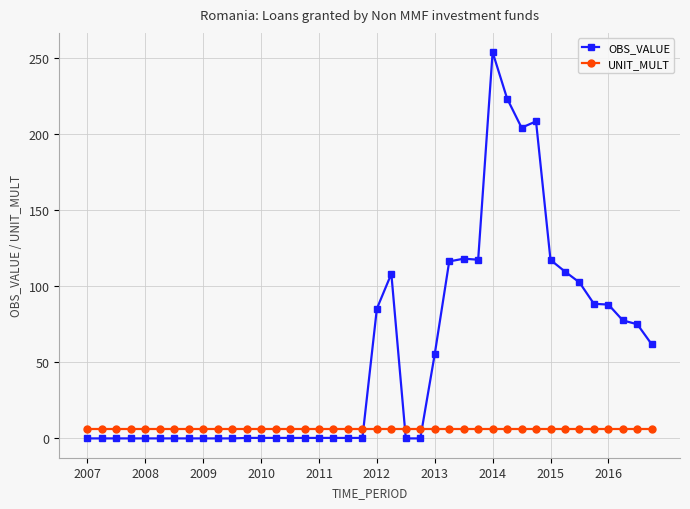

What is the sum of all UNIT_MULT values?

240.0